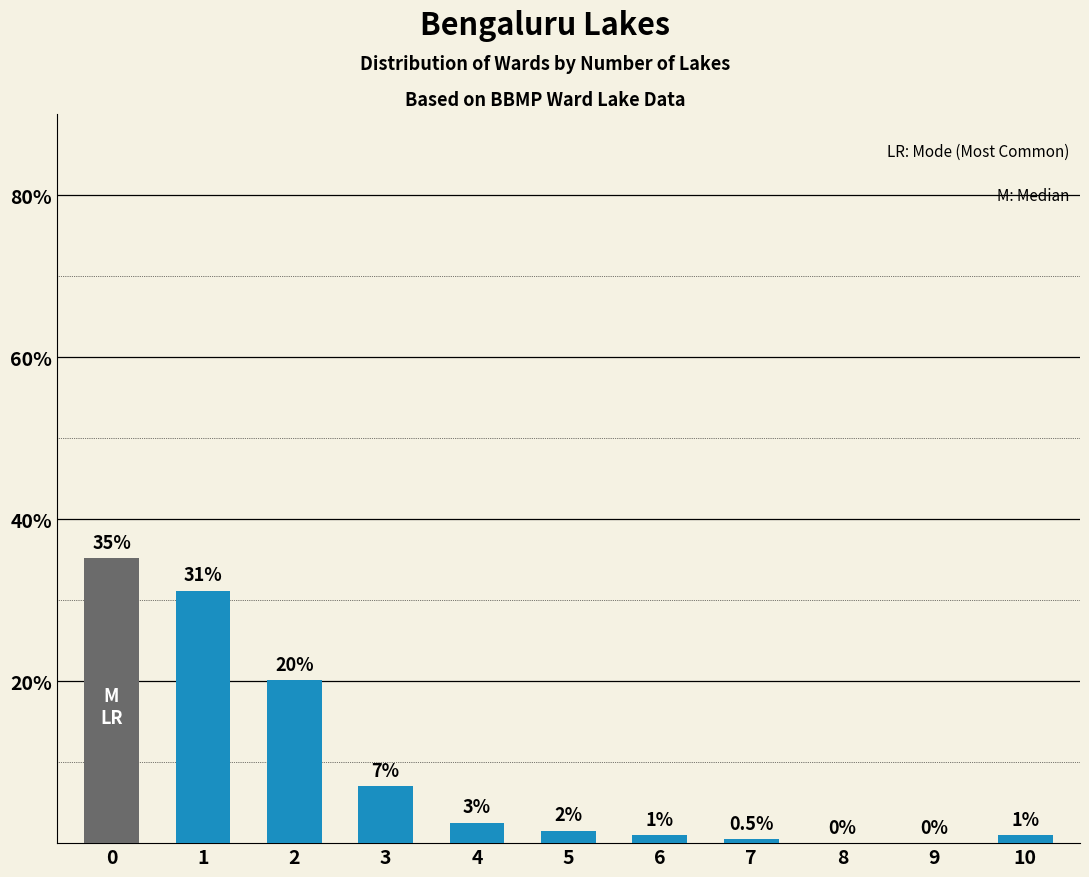

Is it true that the value at 2 is 20.1?

True